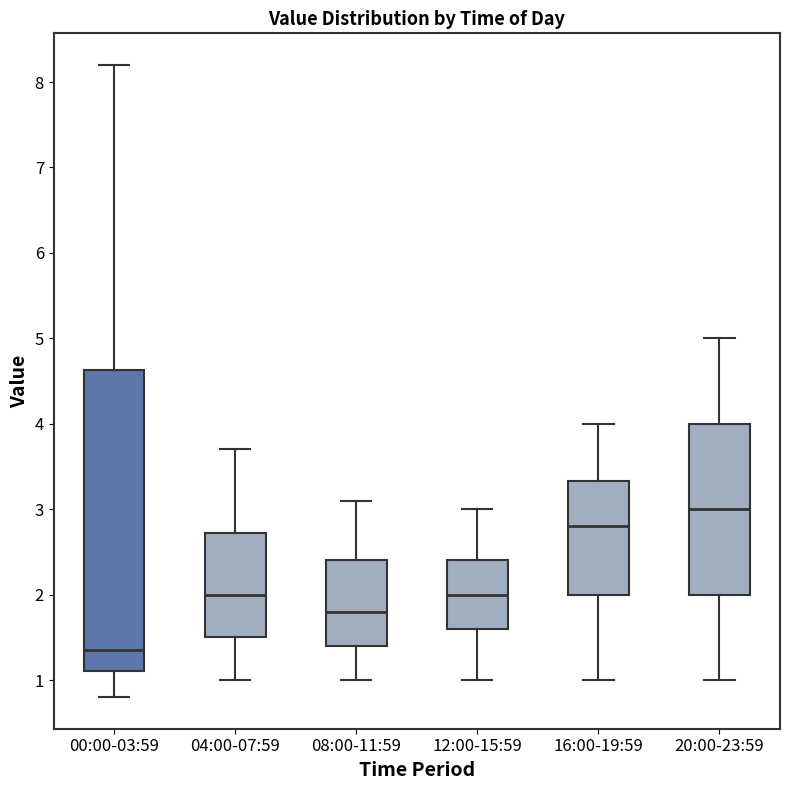

Which box has the lowest median line?

00:00-03:59